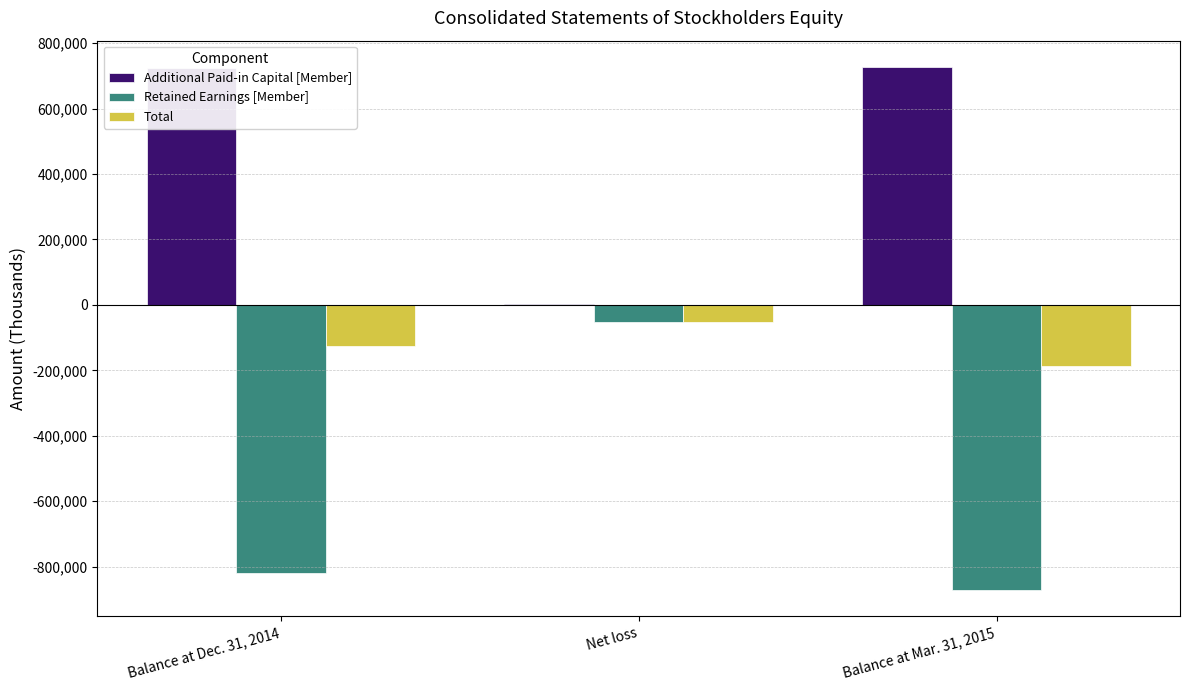

Which category has the highest value in the Retained Earnings [Member] series?

Net loss